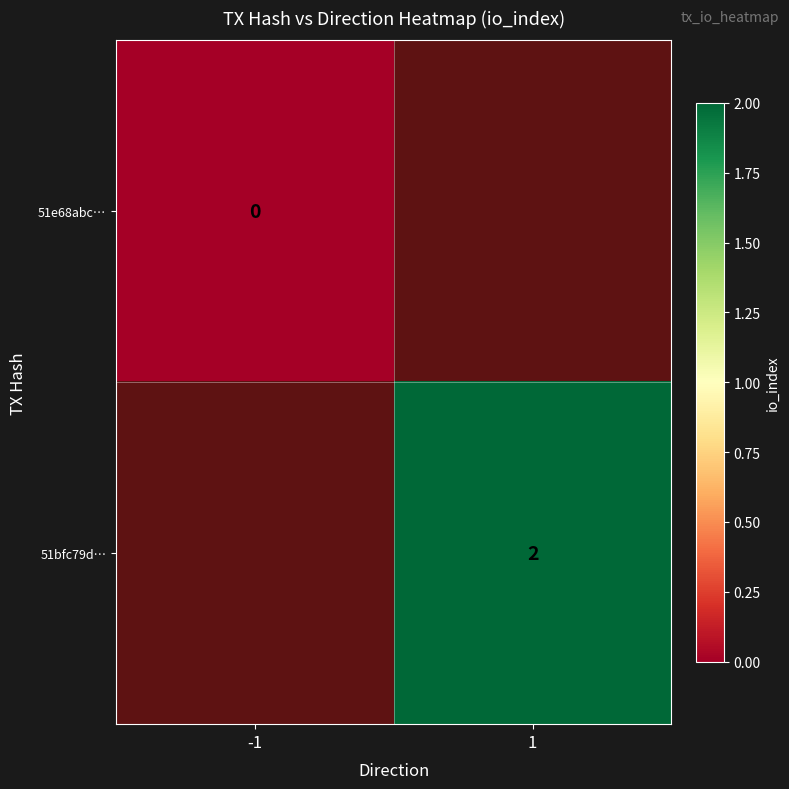

True or false: 51bfc79d… has a value of 2 at 1.

True